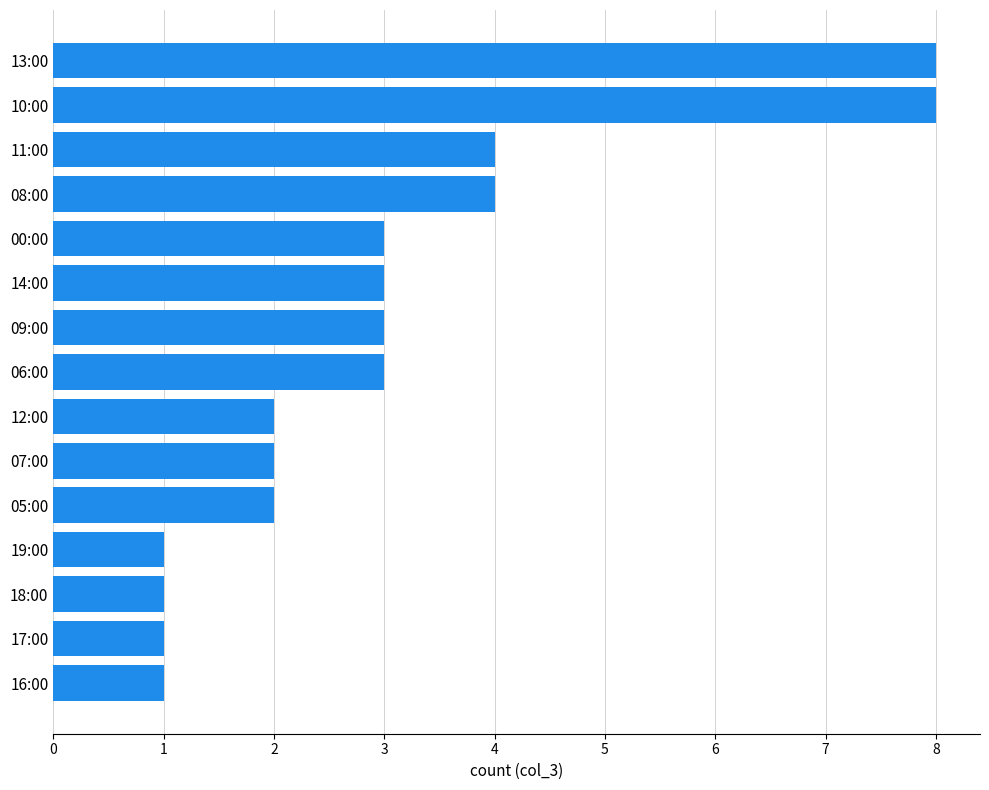

What is the change in value from 12:00 to 06:00?

+1